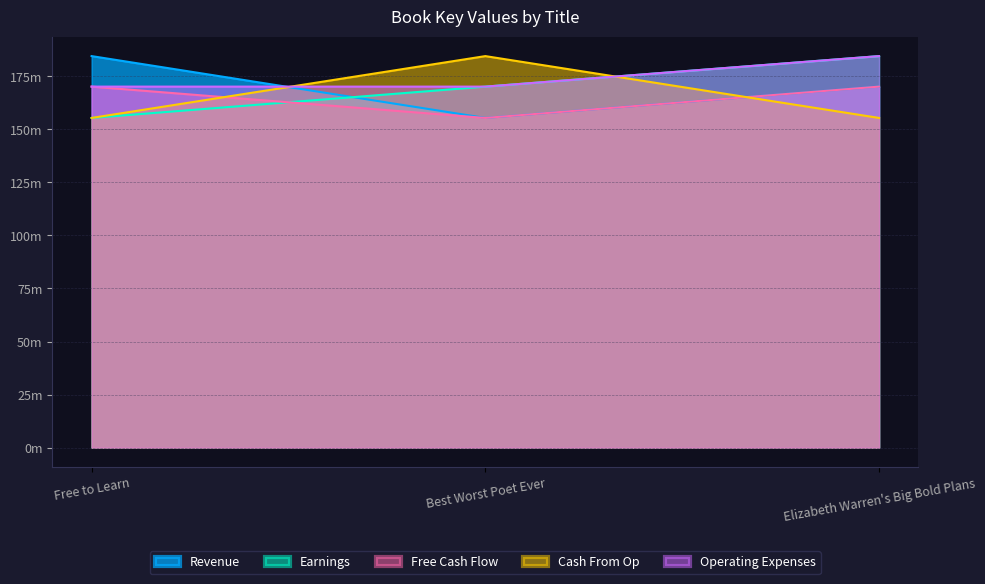

Which label corresponds to the largest value in the chart?

Free to Learn